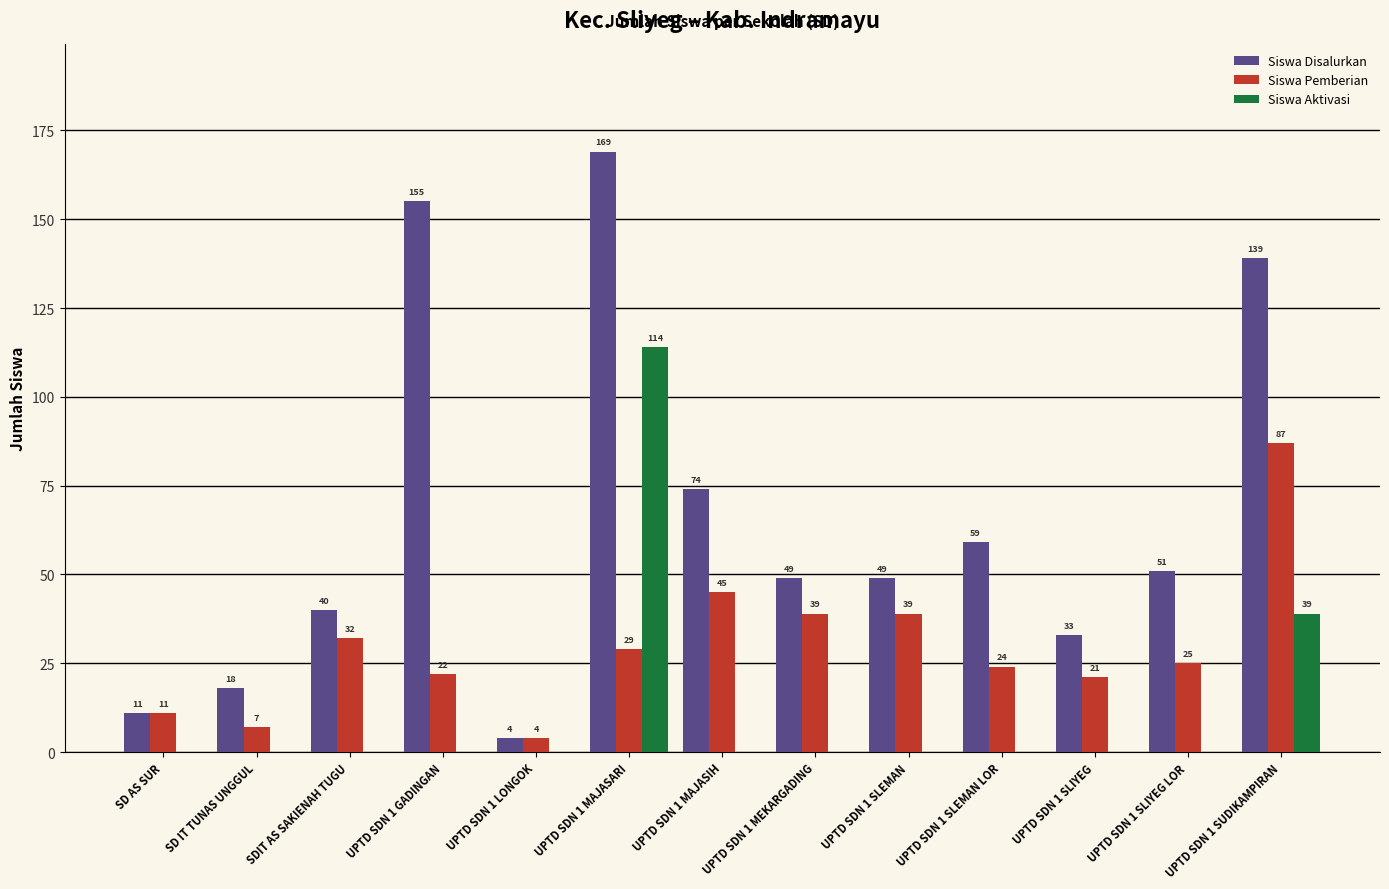

What is the sum of the Siswa Disalurkan values at UPTD SDN 1 SLEMAN and SD IT TUNAS UNGGUL?

67